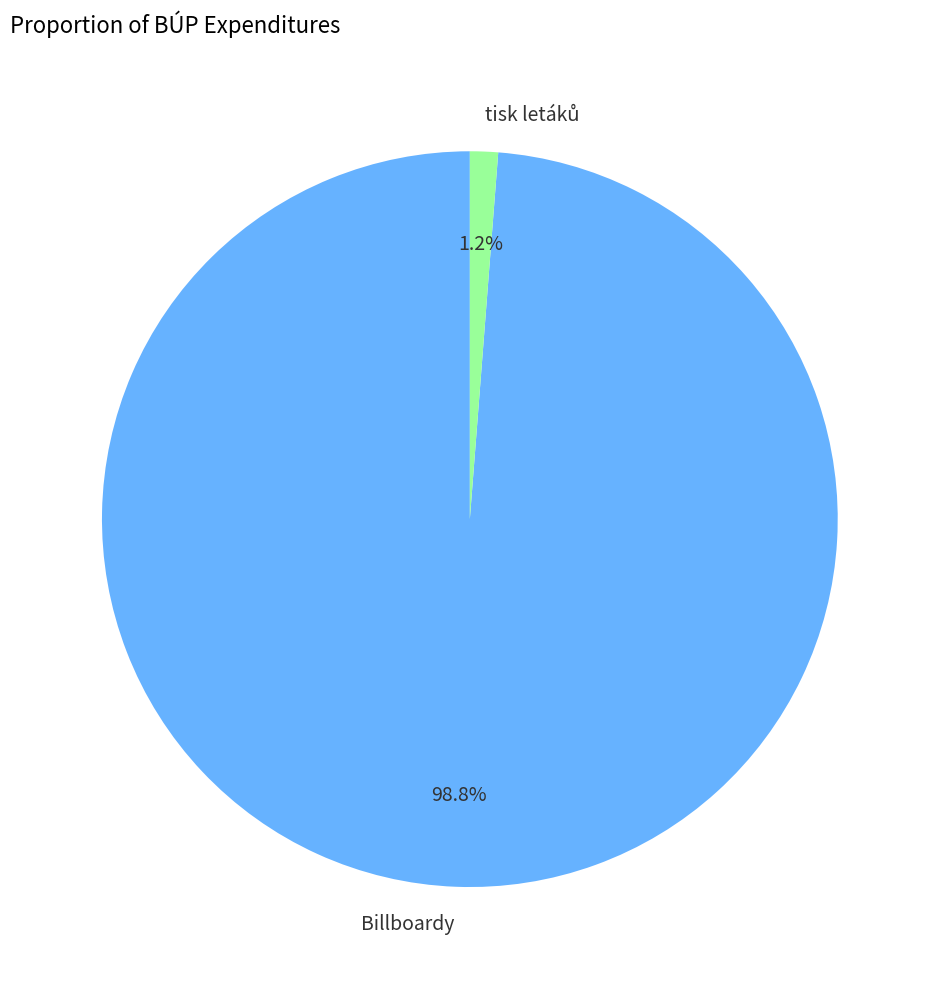

Which category accounts for the majority?

Billboardy